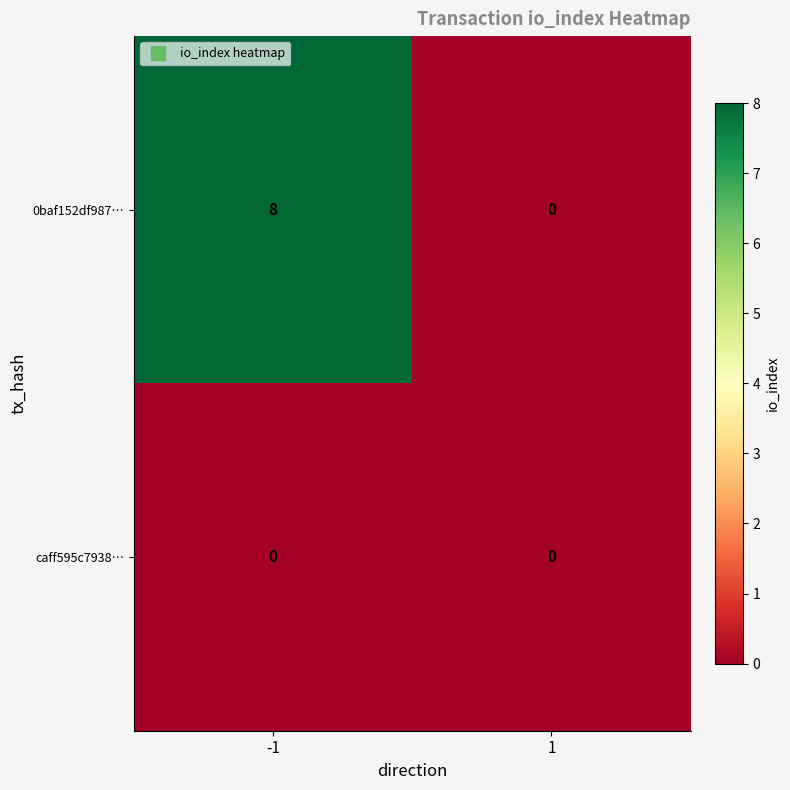

How many data points does each series have?

2